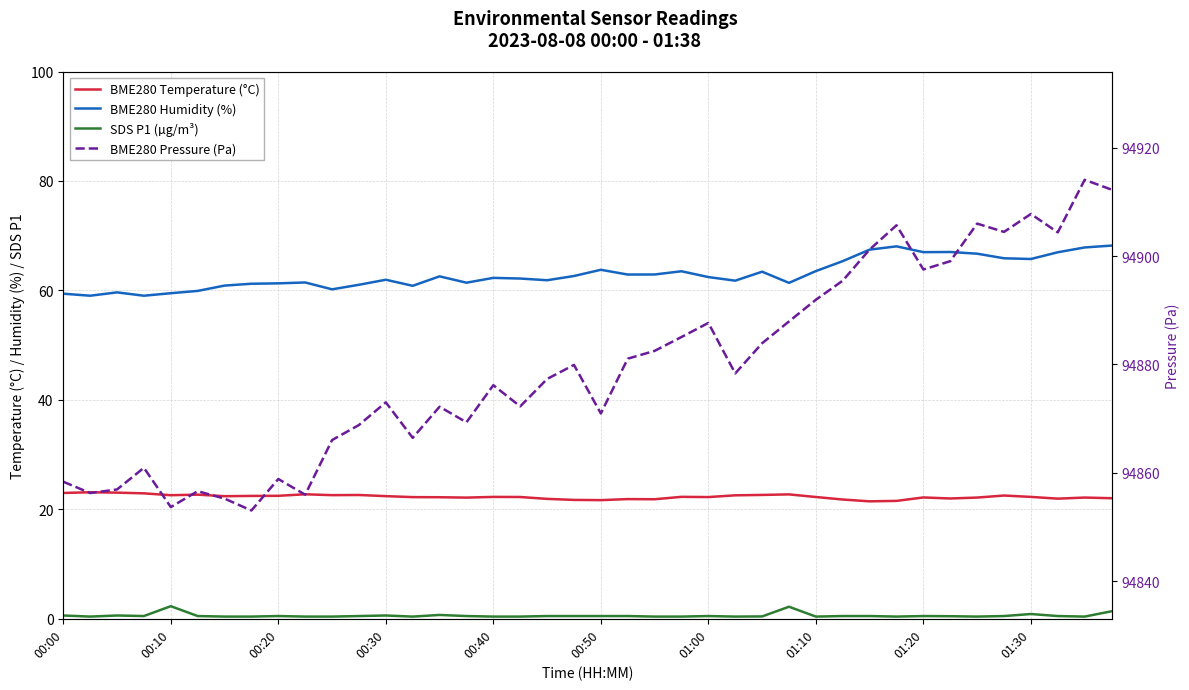

How many lines are shown in the chart?

4